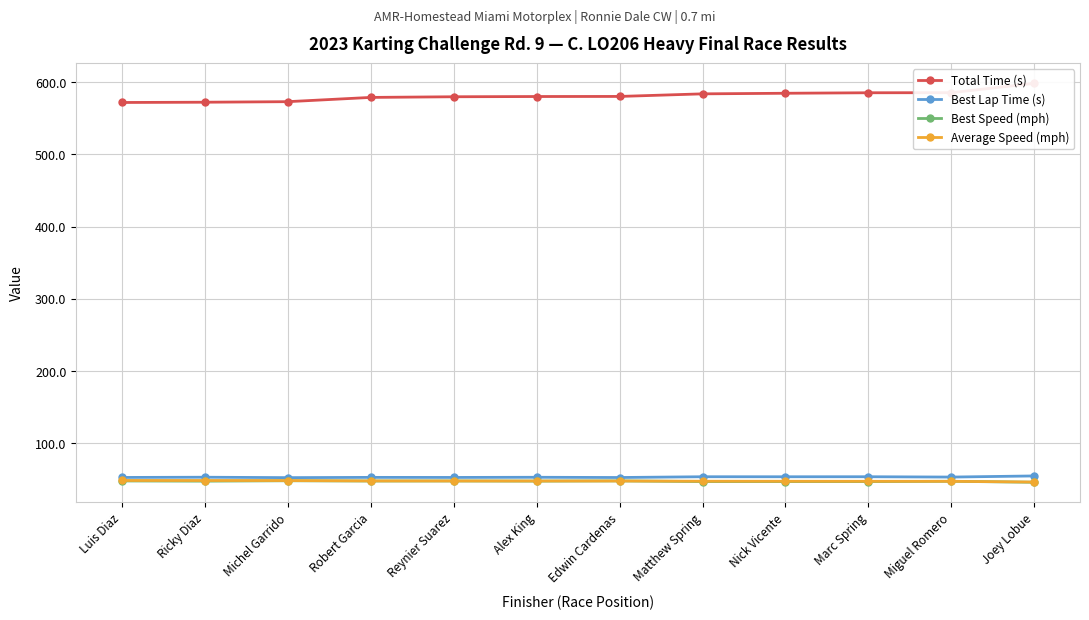

What is the maximum value shown in the chart?

598.4